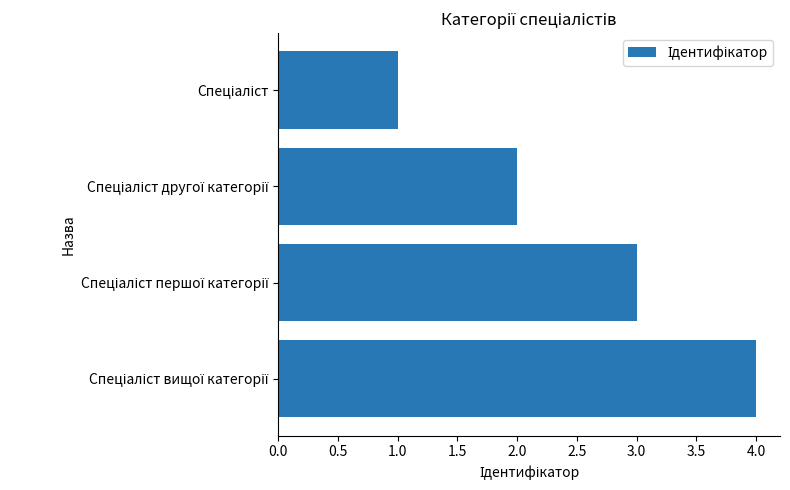

What is the sum of all values?

10